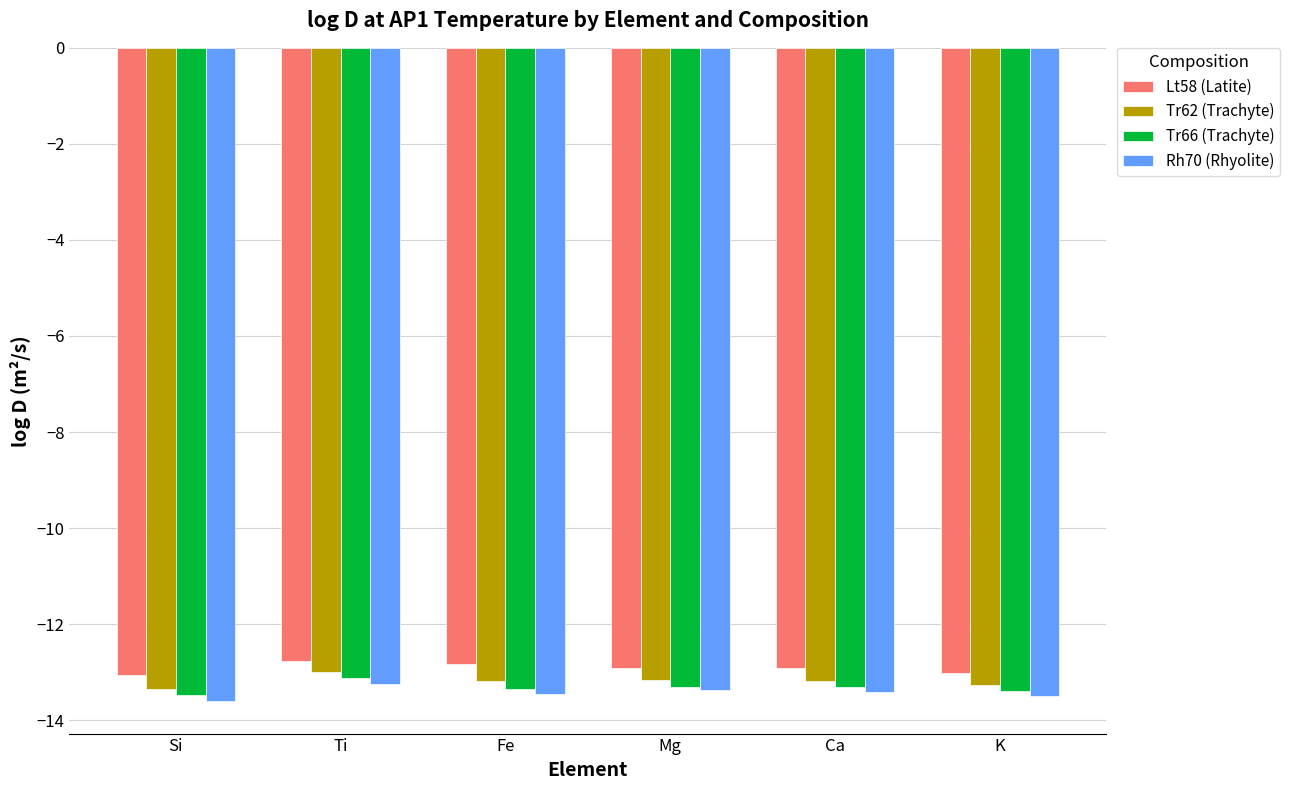

What is the difference between the highest and lowest values at K?

0.5